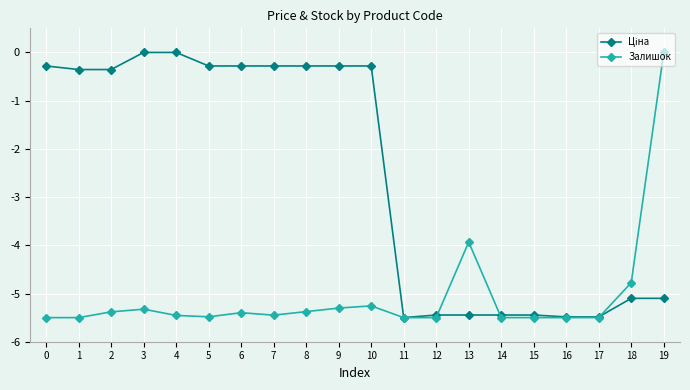

What is the total value across all series at 1?

-5.9